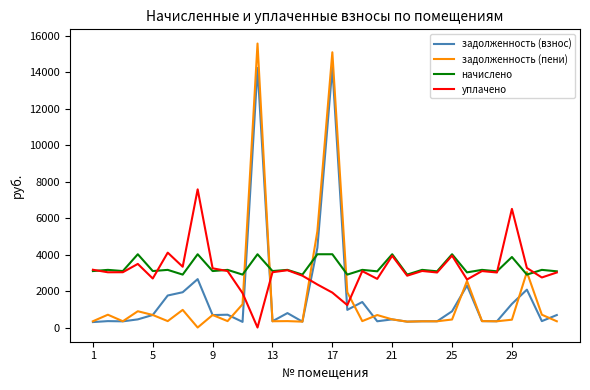

True or false: начислено and задолженность (взнос) intersect in this chart.

True